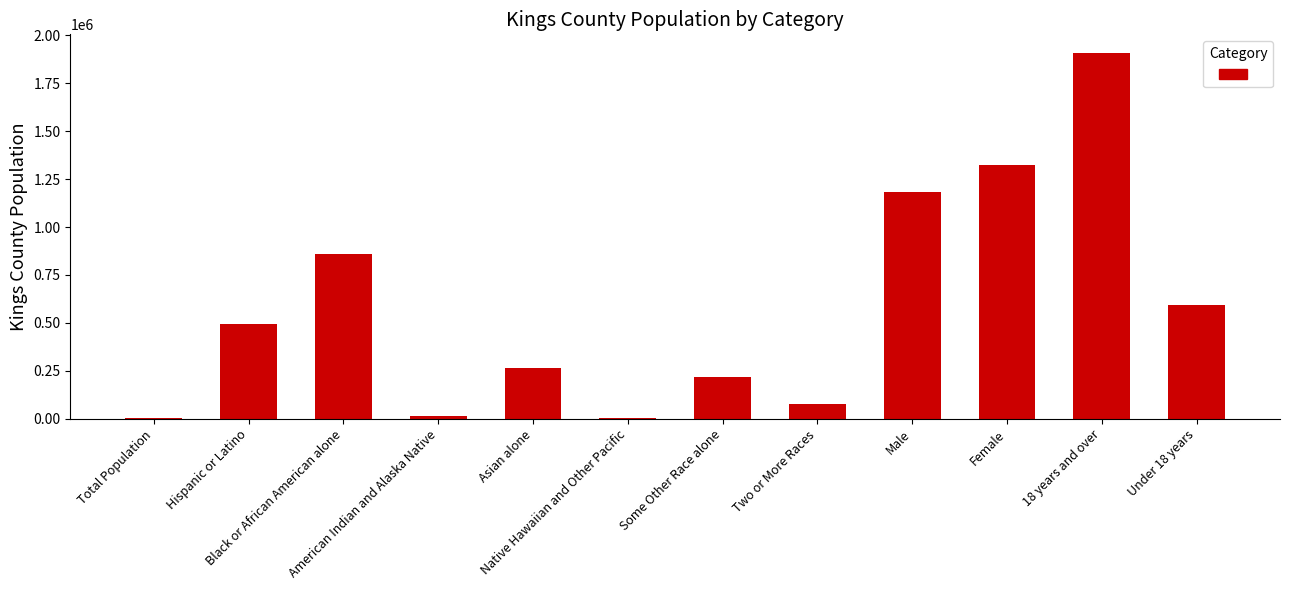

What is the sum of all values?

6940573